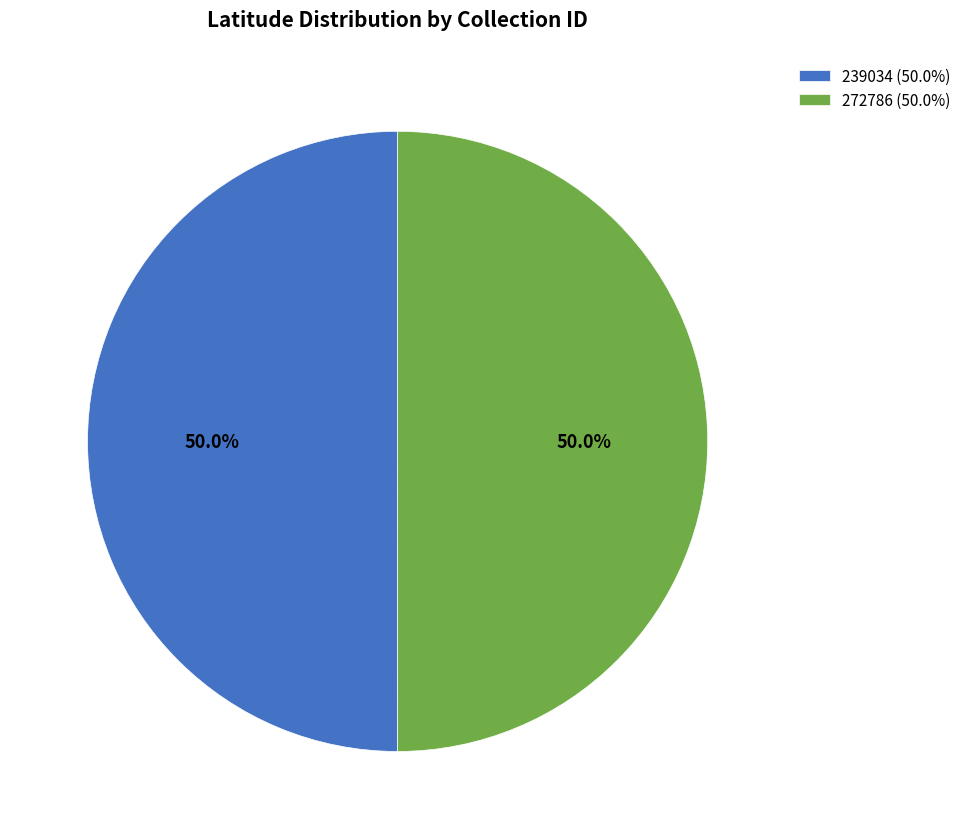

What portion of the pie excludes 239034?

50.0%